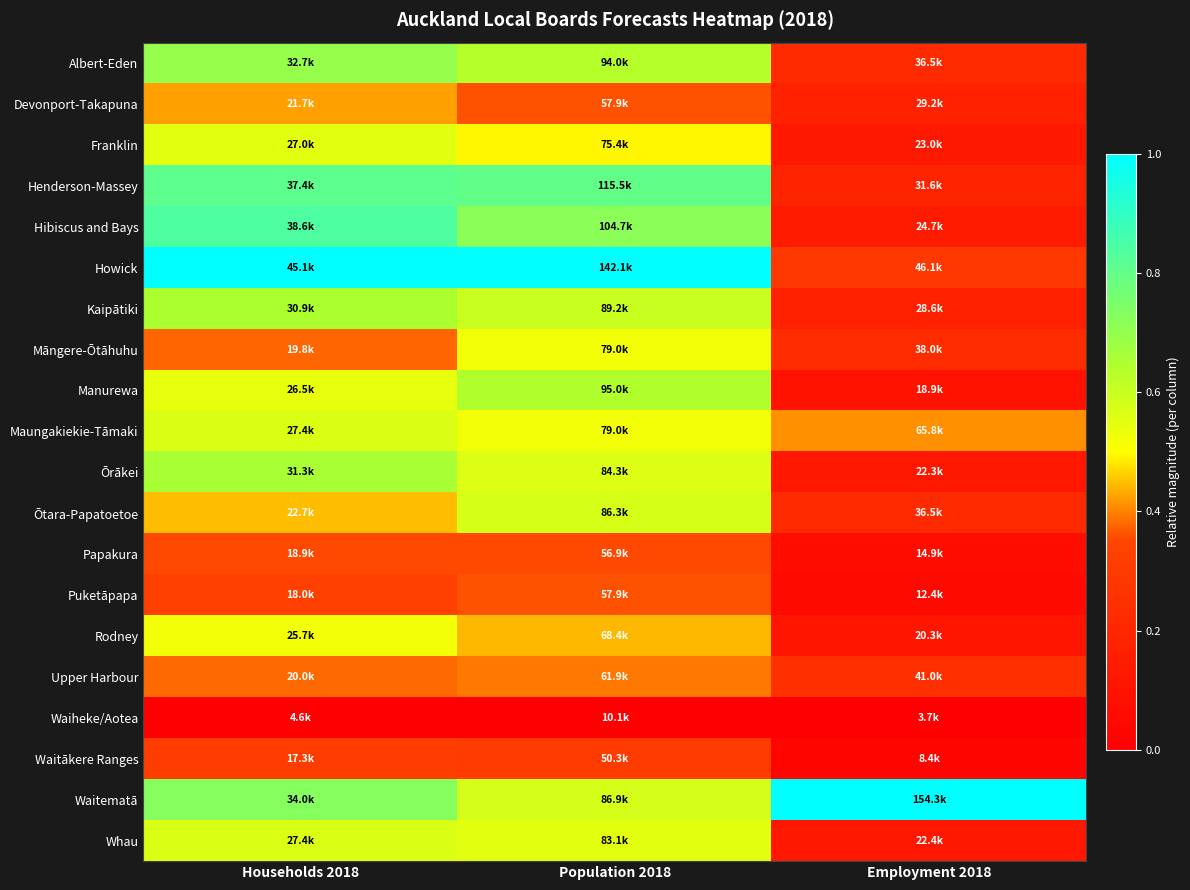

Which has a higher value, Households 2018 or Population 2018?

Households 2018